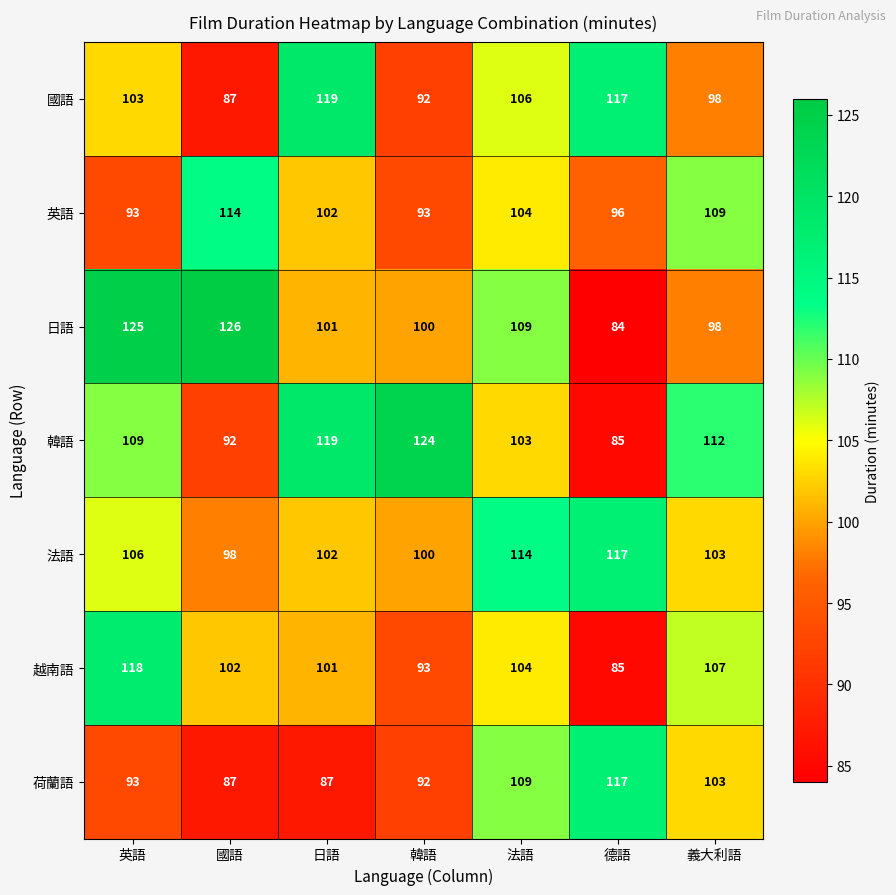

The 越南語 series shows 93 at 韓語. True or false?

True